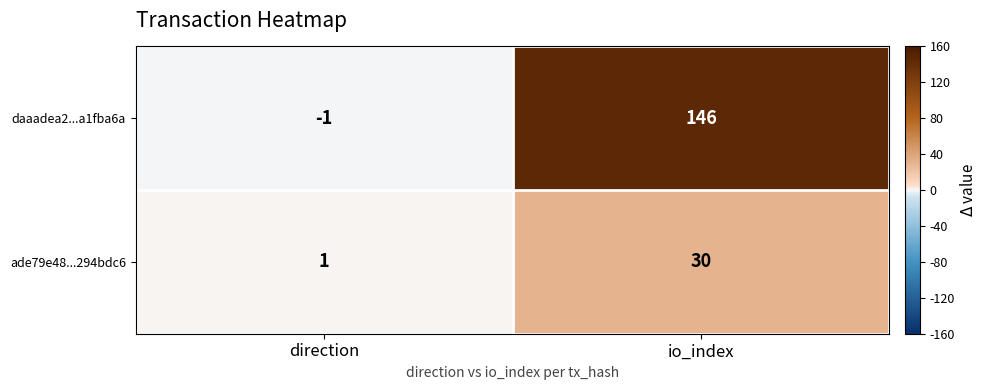

How many data points does each series have?

2